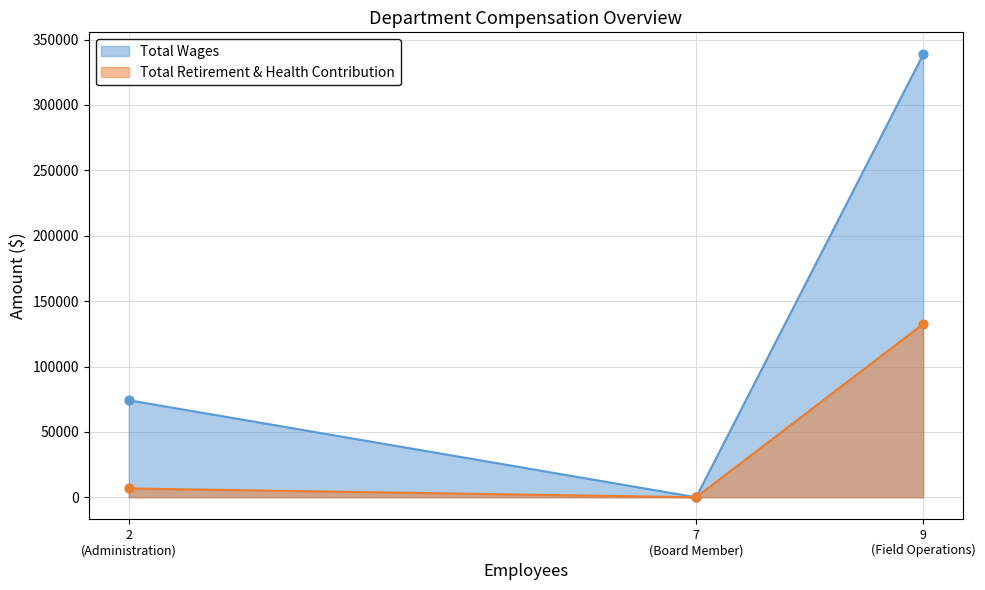

Which series reaches the maximum Y coordinate?

Total Wages